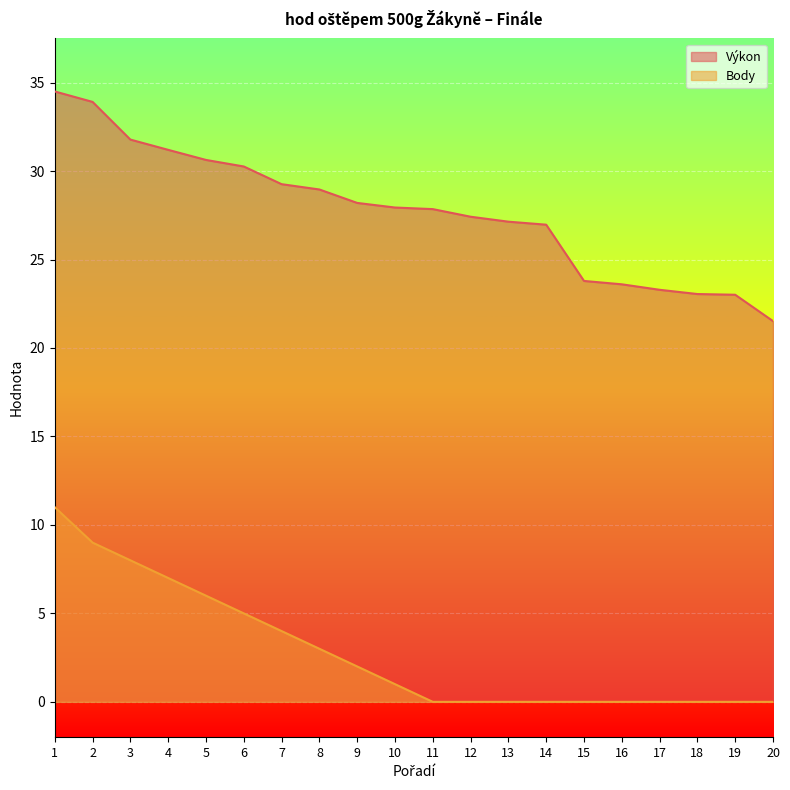

Reading left to right, what are all the values shown in this chart?

Výkon: 1=34.5	2=33.9	3=31.8	4=31.2	5=30.6	6=30.3	7=29.3	8=29.0	9=28.2	10=27.9	11=27.9	12=27.4	13=27.1	14=27.0	15=23.8	16=23.6	17=23.3	18=23.1	19=23.0	20=21.5
Body: 1=11.0	2=9.0	3=8.0	4=7.0	5=6.0	6=5.0	7=4.0	8=3.0	9=2.0	10=1.0	11=0.0	12=0.0	13=0.0	14=0.0	15=0.0	16=0.0	17=0.0	18=0.0	19=0.0	20=0.0